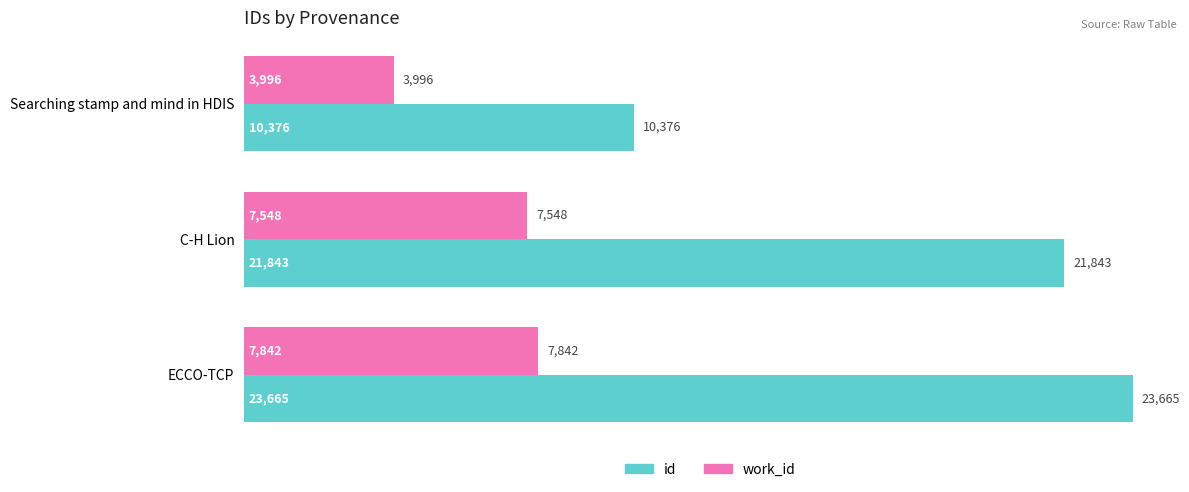

At which label is id closest to 17020?

C-H Lion